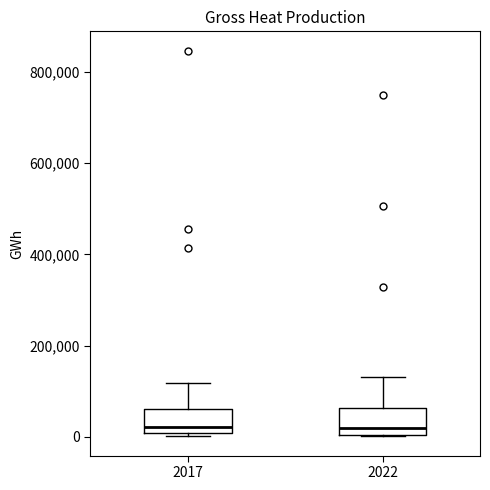

Reading left to right, read every box against the y-axis: the position of its median line, the range the box covers, and the ends of its whiskers. The values are not printed on the chart, so give them approximately, as read against the axis.

2017: median 20000, box 0 to 60000, whiskers 0 (just below the box's lower edge) to 120000
2022: median 20000, box 0 to 60000, whiskers 0 to 140000